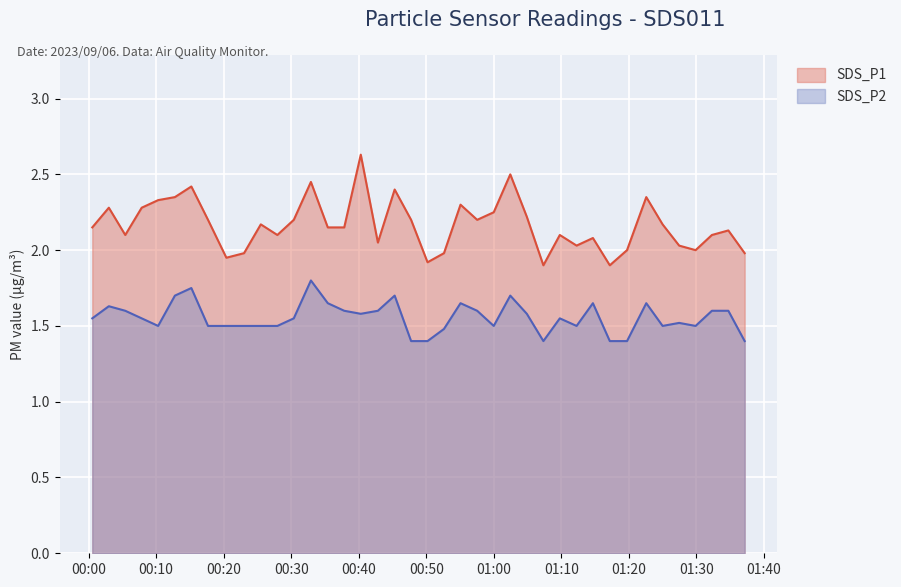

Reading right to left, what are all the values shown in this chart?

SDS_P1: 2023/09/06 01:37:08=2.0	2023/09/06 01:34:43=2.1	2023/09/06 01:32:17=2.1	2023/09/06 01:29:52=2.0	2023/09/06 01:27:26=2.0	2023/09/06 01:24:59=2.2	2023/09/06 01:22:34=2.4	2023/09/06 01:19:43=2.0	2023/09/06 01:17:10=1.9	2023/09/06 01:14:40=2.1	2023/09/06 01:12:15=2.0	2023/09/06 01:09:46=2.1	2023/09/06 01:07:20=1.9	2023/09/06 01:04:53=2.2	2023/09/06 01:02:26=2.5	2023/09/06 00:59:59=2.2	2023/09/06 00:57:32=2.2	2023/09/06 00:55:04=2.3	2023/09/06 00:52:37=2.0	2023/09/06 00:50:11=1.9	2023/09/06 00:47:45=2.2	2023/09/06 00:45:19=2.4	2023/09/06 00:42:50=2.0	2023/09/06 00:40:18=2.6	2023/09/06 00:37:51=2.1	2023/09/06 00:35:25=2.1	2023/09/06 00:32:55=2.5	2023/09/06 00:30:23=2.2	2023/09/06 00:27:57=2.1	2023/09/06 00:25:30=2.2	2023/09/06 00:23:01=2.0	2023/09/06 00:20:24=1.9	2023/09/06 00:17:41=2.2	2023/09/06 00:15:13=2.4	2023/09/06 00:12:47=2.4	2023/09/06 00:10:18=2.3	2023/09/06 00:07:52=2.3	2023/09/06 00:05:26=2.1	2023/09/06 00:03:00=2.3	2023/09/06 00:00:33=2.1
SDS_P2: 2023/09/06 01:37:08=1.4	2023/09/06 01:34:43=1.6	2023/09/06 01:32:17=1.6	2023/09/06 01:29:52=1.5	2023/09/06 01:27:26=1.5	2023/09/06 01:24:59=1.5	2023/09/06 01:22:34=1.6	2023/09/06 01:19:43=1.4	2023/09/06 01:17:10=1.4	2023/09/06 01:14:40=1.6	2023/09/06 01:12:15=1.5	2023/09/06 01:09:46=1.6	2023/09/06 01:07:20=1.4	2023/09/06 01:04:53=1.6	2023/09/06 01:02:26=1.7	2023/09/06 00:59:59=1.5	2023/09/06 00:57:32=1.6	2023/09/06 00:55:04=1.6	2023/09/06 00:52:37=1.5	2023/09/06 00:50:11=1.4	2023/09/06 00:47:45=1.4	2023/09/06 00:45:19=1.7	2023/09/06 00:42:50=1.6	2023/09/06 00:40:18=1.6	2023/09/06 00:37:51=1.6	2023/09/06 00:35:25=1.6	2023/09/06 00:32:55=1.8	2023/09/06 00:30:23=1.6	2023/09/06 00:27:57=1.5	2023/09/06 00:25:30=1.5	2023/09/06 00:23:01=1.5	2023/09/06 00:20:24=1.5	2023/09/06 00:17:41=1.5	2023/09/06 00:15:13=1.8	2023/09/06 00:12:47=1.7	2023/09/06 00:10:18=1.5	2023/09/06 00:07:52=1.6	2023/09/06 00:05:26=1.6	2023/09/06 00:03:00=1.6	2023/09/06 00:00:33=1.6